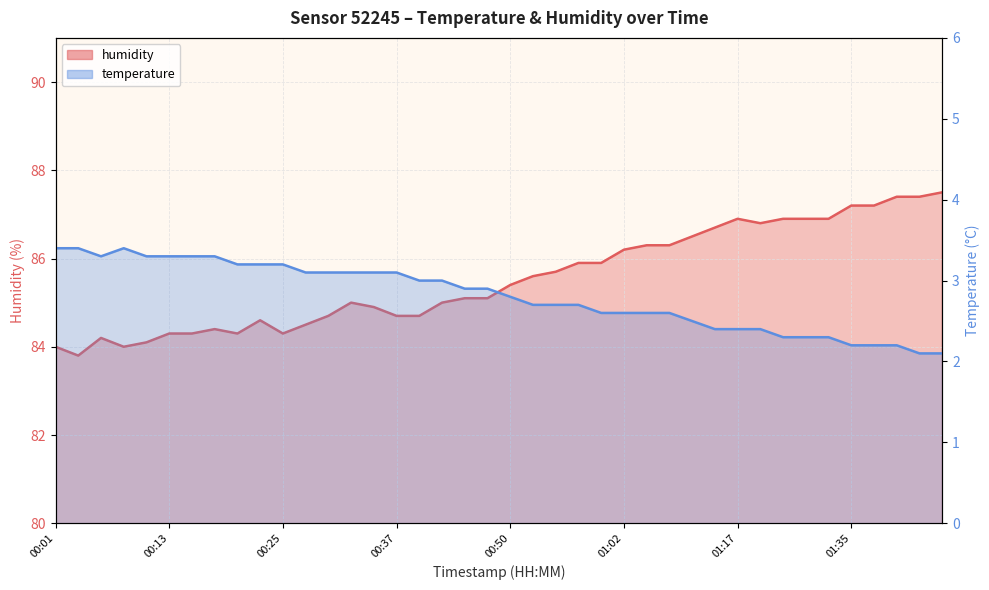

The value of humidity at 00:42 is 134.5. True or false?

False